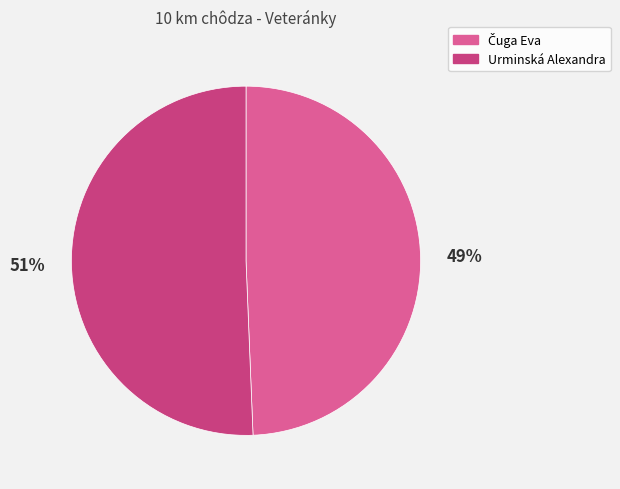

Does Urminská Alexandra account for over 50% of the chart?

Yes